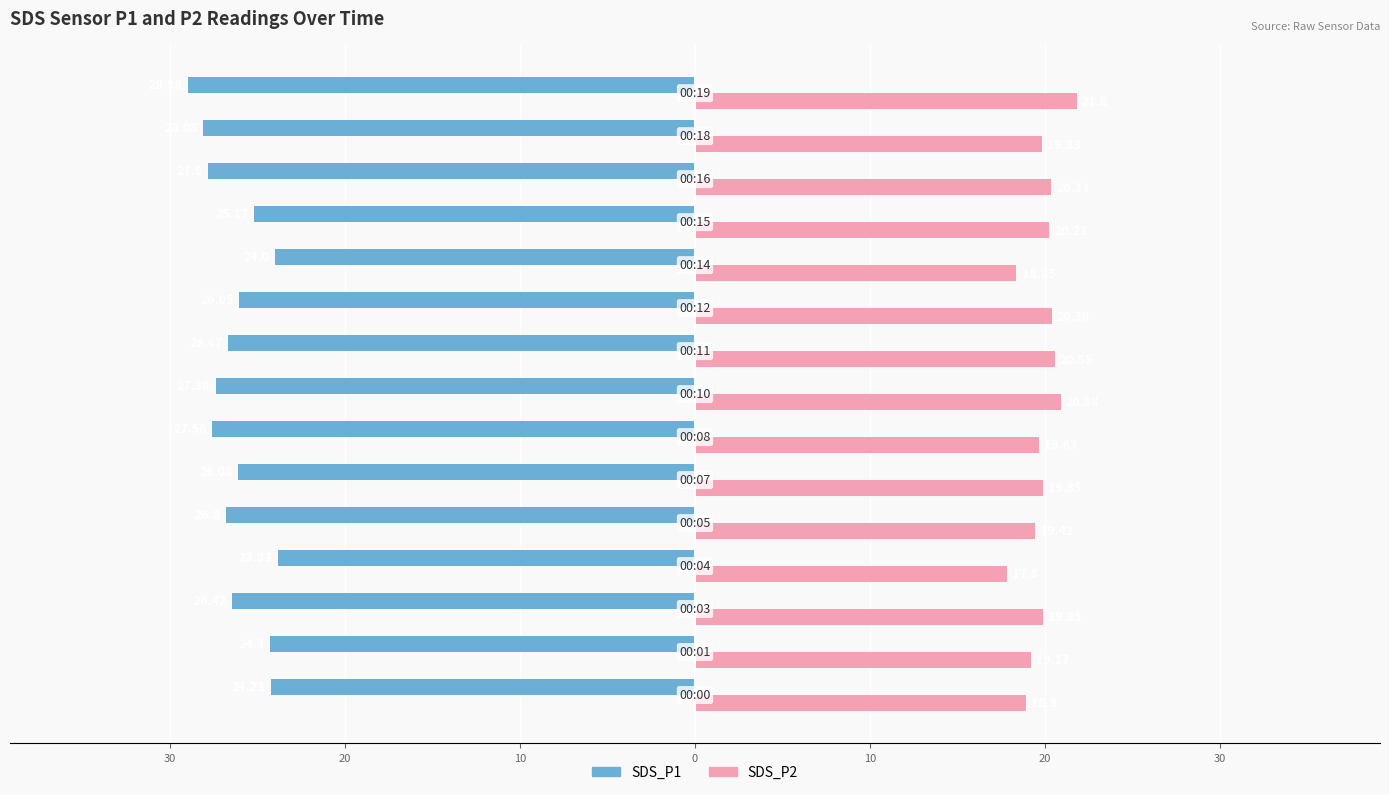

Reading left to right, extract all data points from this chart.

SDS_P1: -24.2	-24.3	-26.4	-23.8	-26.8	-26.1	-27.6	-27.4	-26.7	-26.1	-24.0	-25.2	-27.8	-28.1	-29.0
SDS_P2: 18.9	19.2	19.9	17.8	19.4	19.9	19.6	20.9	20.6	20.4	18.4	20.2	20.3	19.8	21.8